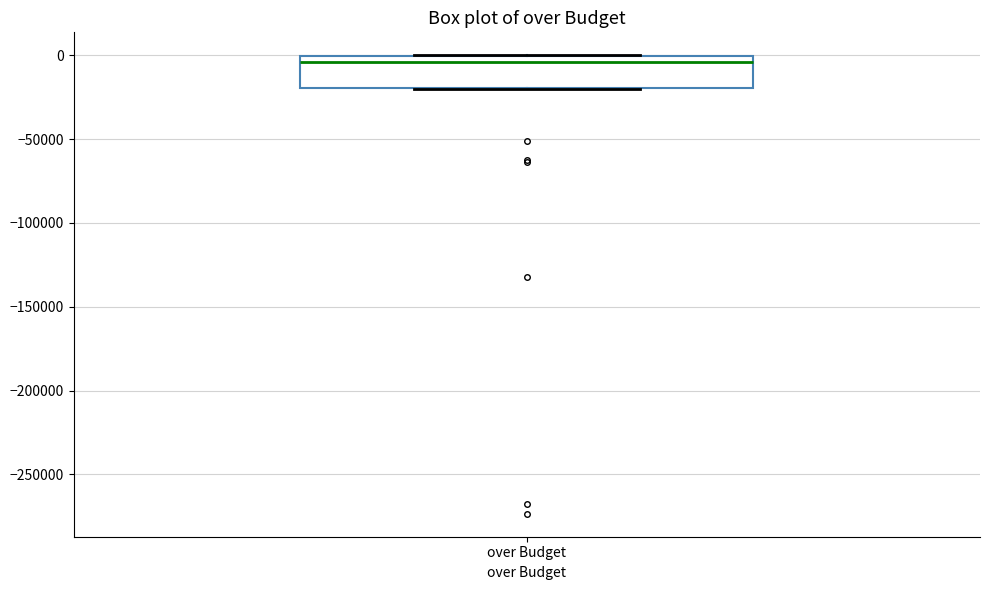

Where is the upper edge of the box for over Budget on the y-axis? The values are not printed on the chart, so give them approximately, as read against the axis.

0